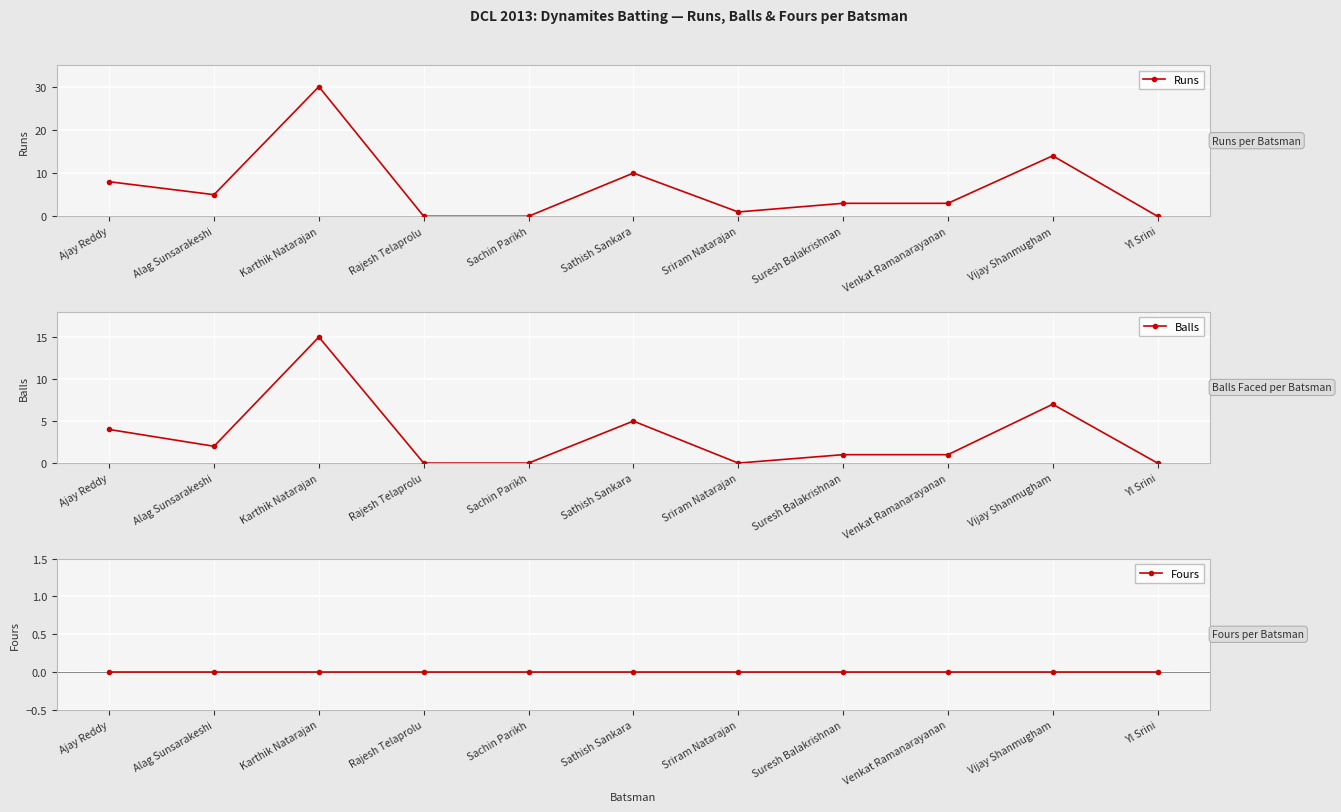

At how many categories does at least one series exceed 11?

2